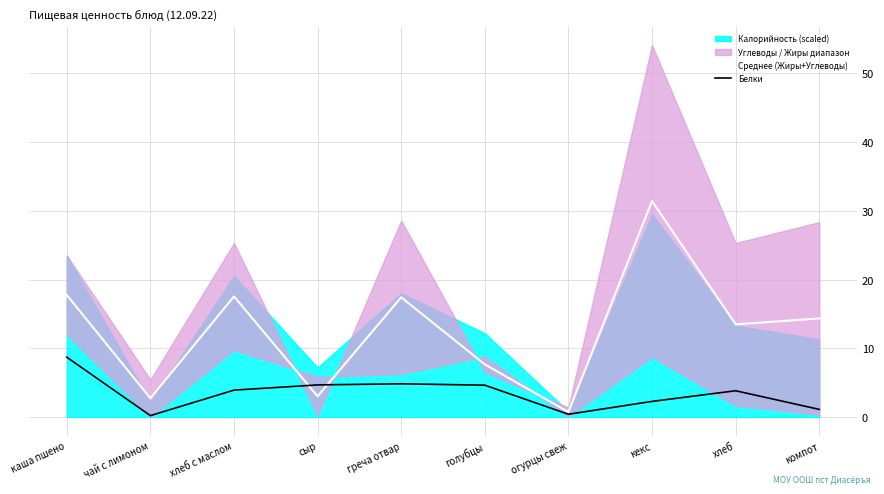

At which label does Белки first exceed 3?

каша пшено